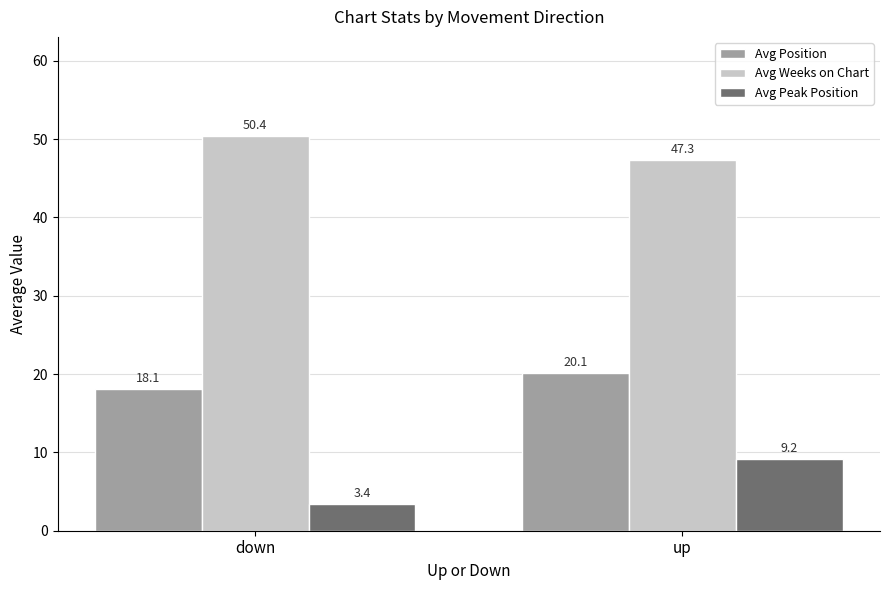

What is the average value of the Avg Position series?

19.1